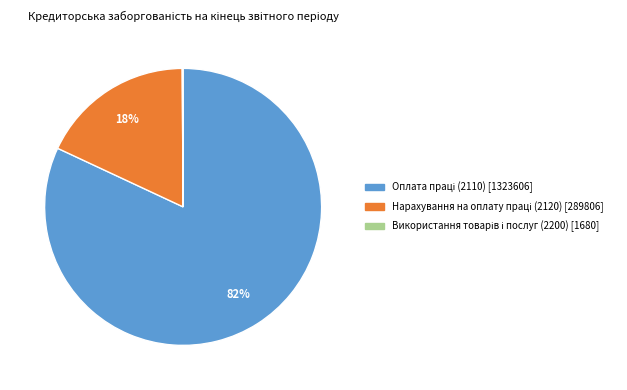

To the nearest percent, what is the difference between the largest and smallest slice percentages?

82%